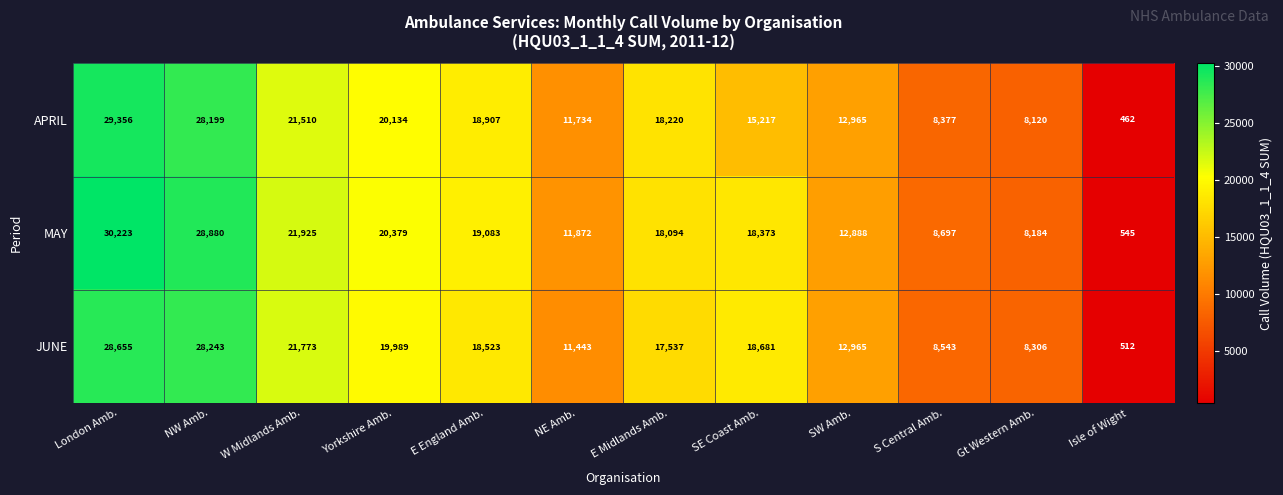

What is the total value across all series at Isle of Wight?

1519